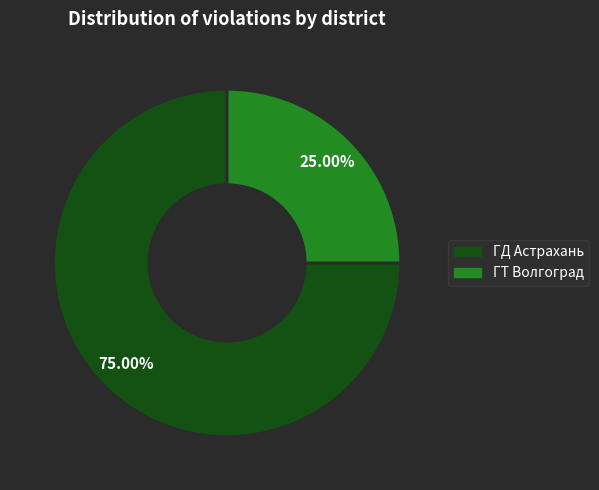

Does any single category account for the majority?

Yes